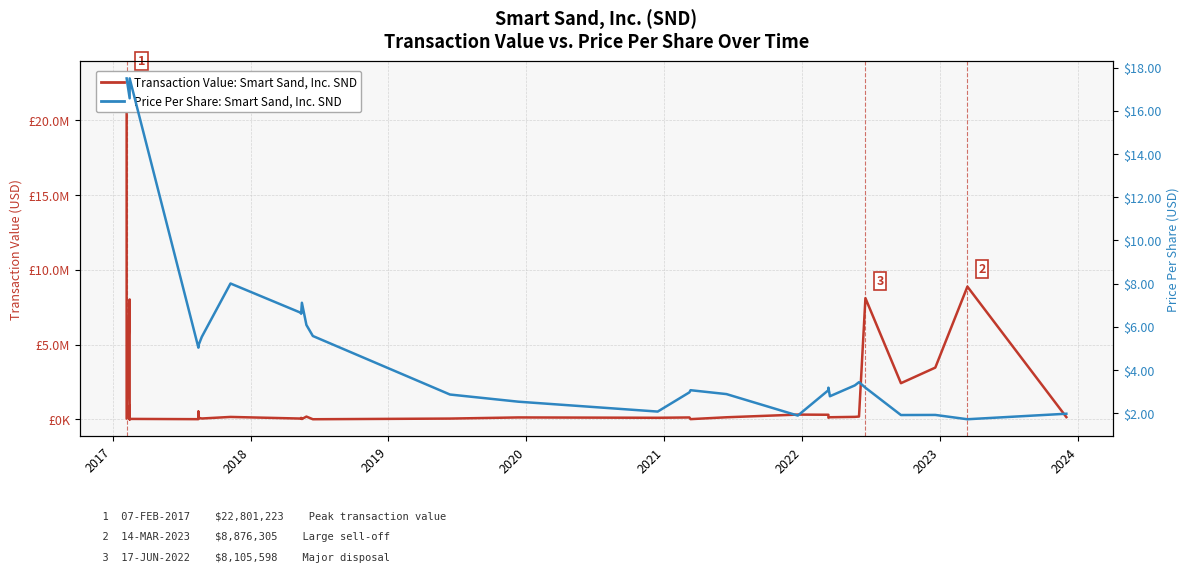

True or false: Transaction Price Per Share (USD) and Transaction Value (USD) intersect in this chart.

False